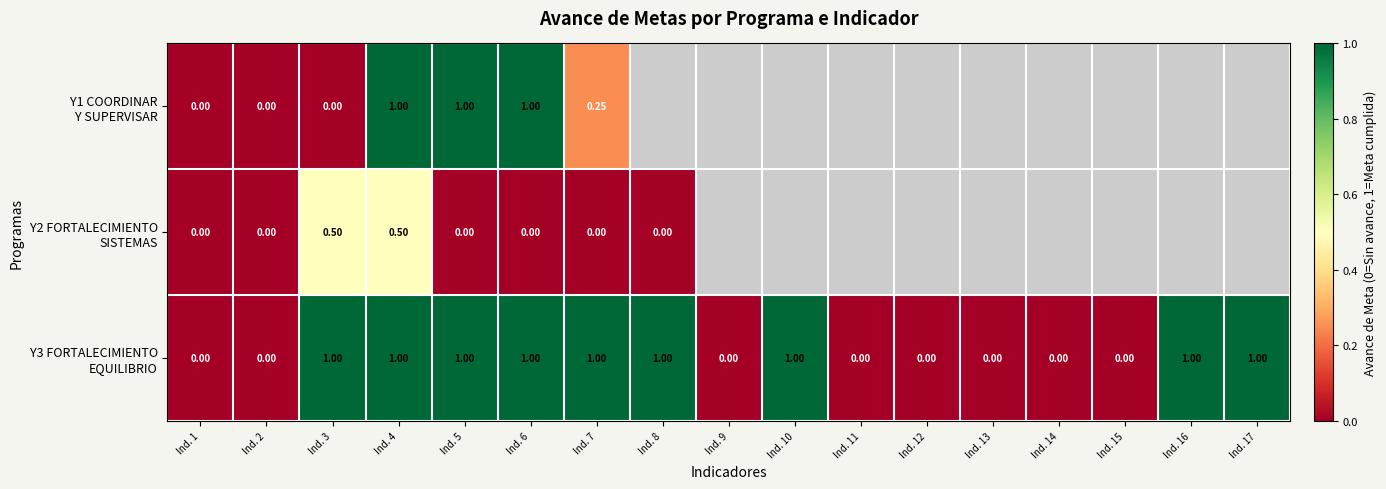

List the labels in order of Y1 COORDINAR Y SUPERVISAR value, smallest first.

Ind. 1, Ind. 2, Ind. 3, Ind. 7, Ind. 4, Ind. 5, Ind. 6, Ind. 8, Ind. 9, Ind. 10, Ind. 11, Ind. 12, Ind. 13, Ind. 14, Ind. 15, Ind. 16, Ind. 17